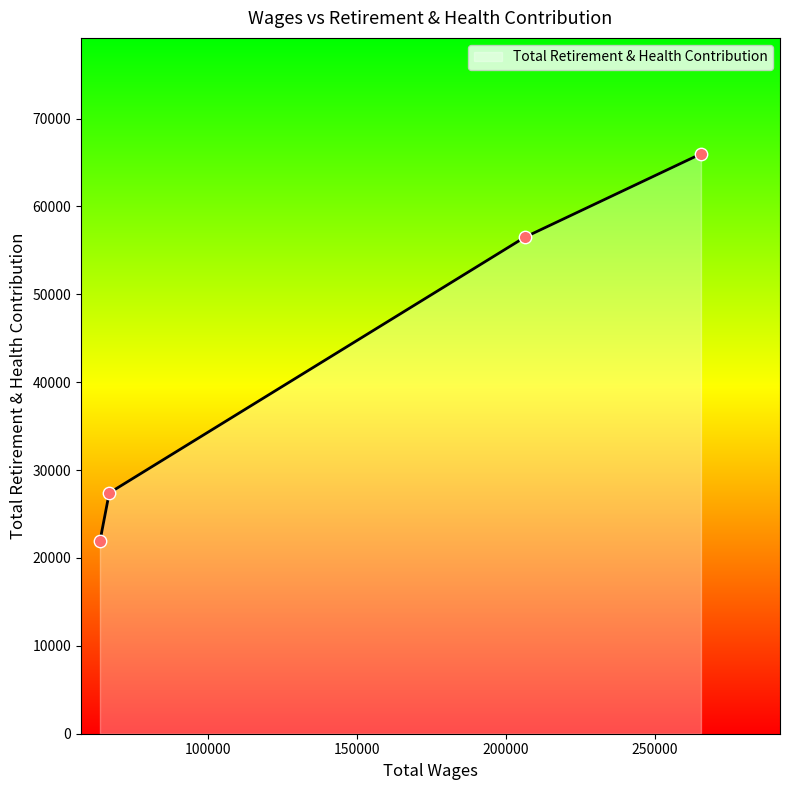

True or false: there are more than 2 points higher than both neighbors.

False